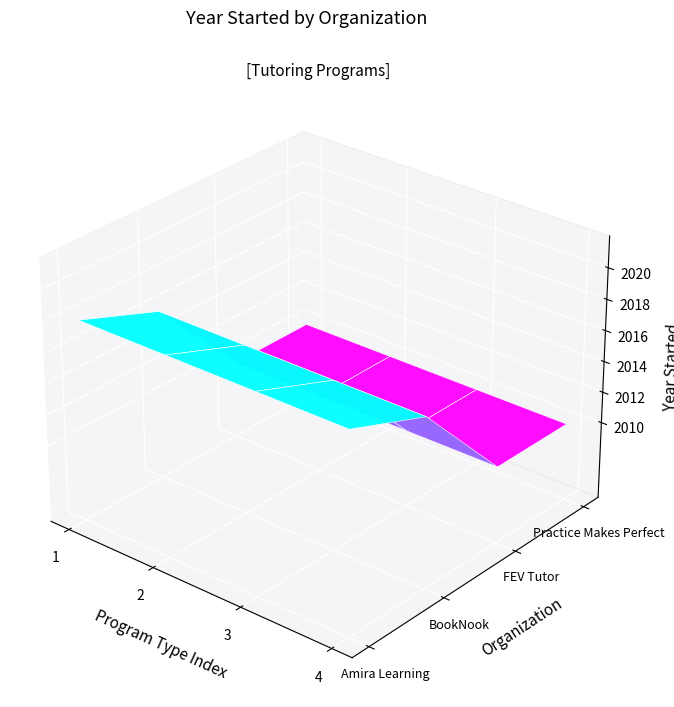

What is the average value of the BookNook series?

2016